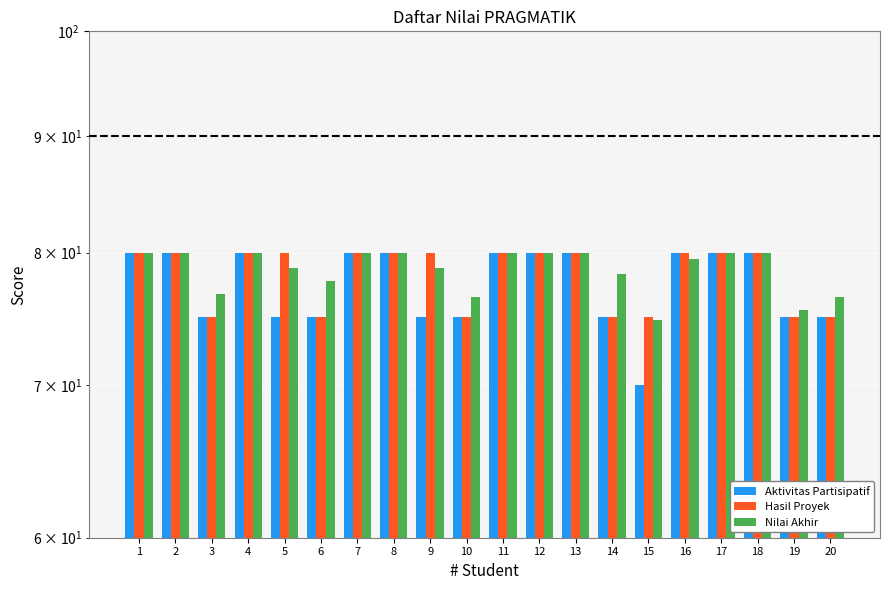

How many distinct data groups are displayed?

3